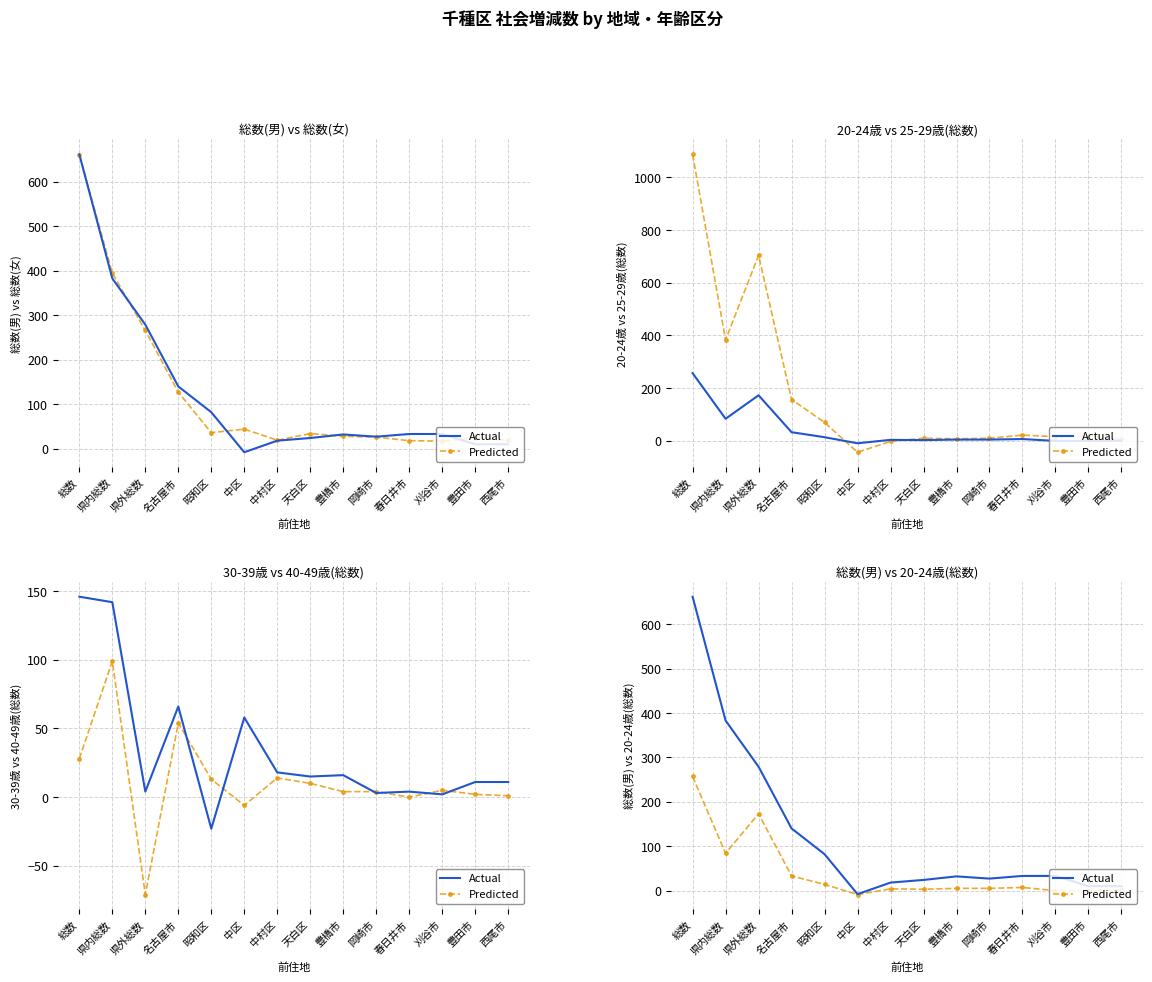

At which category does Actual reach its first local peak?

豊橋市